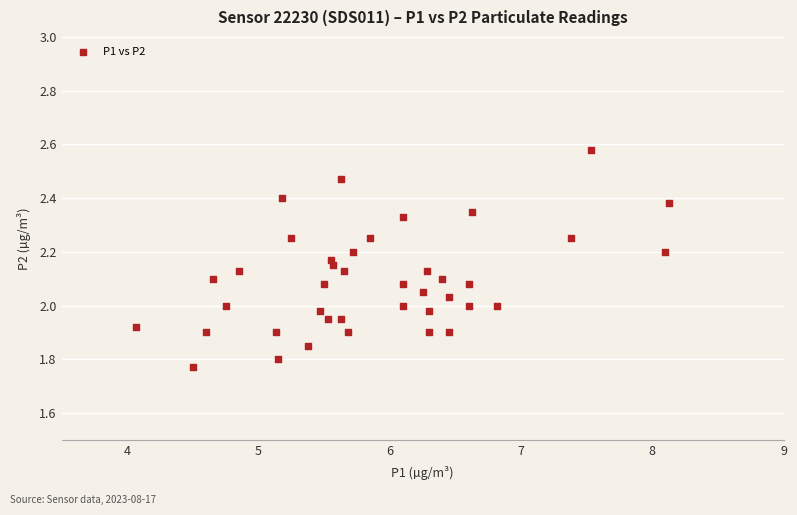

What is the range of Y values (max minus min)?

0.8